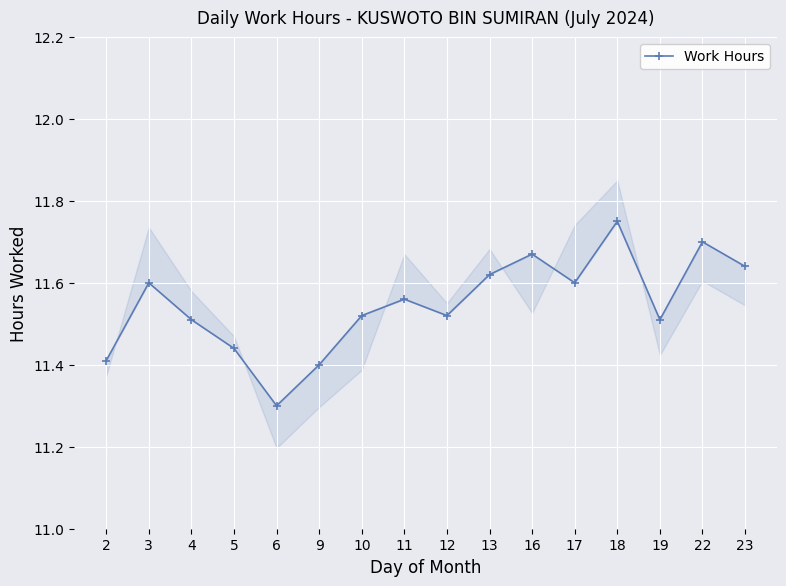

How many lines are shown in the chart?

1